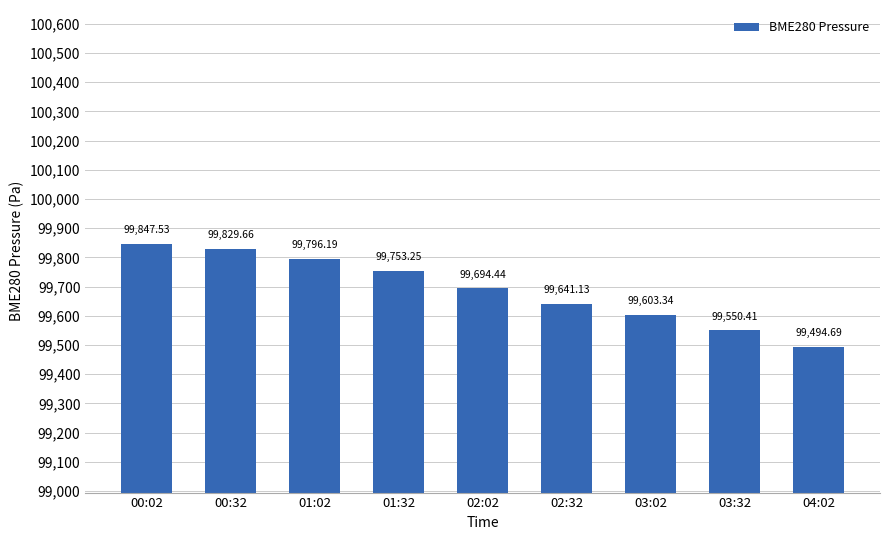

How many categories are shown in the chart?

9